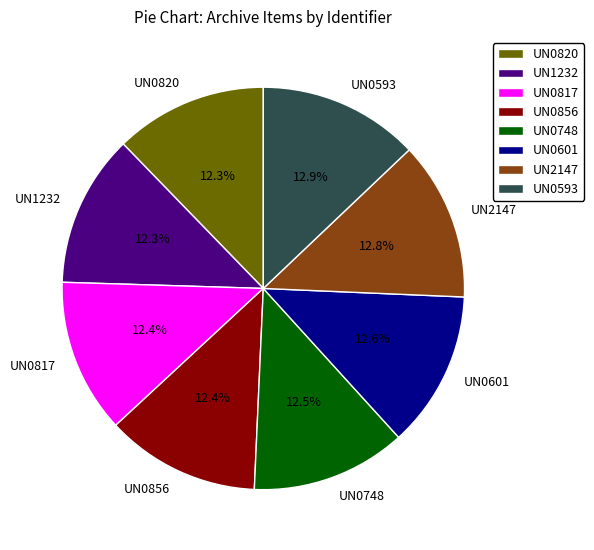

To the nearest percent, what is the combined percentage of UN0856 and UN0601?

25%